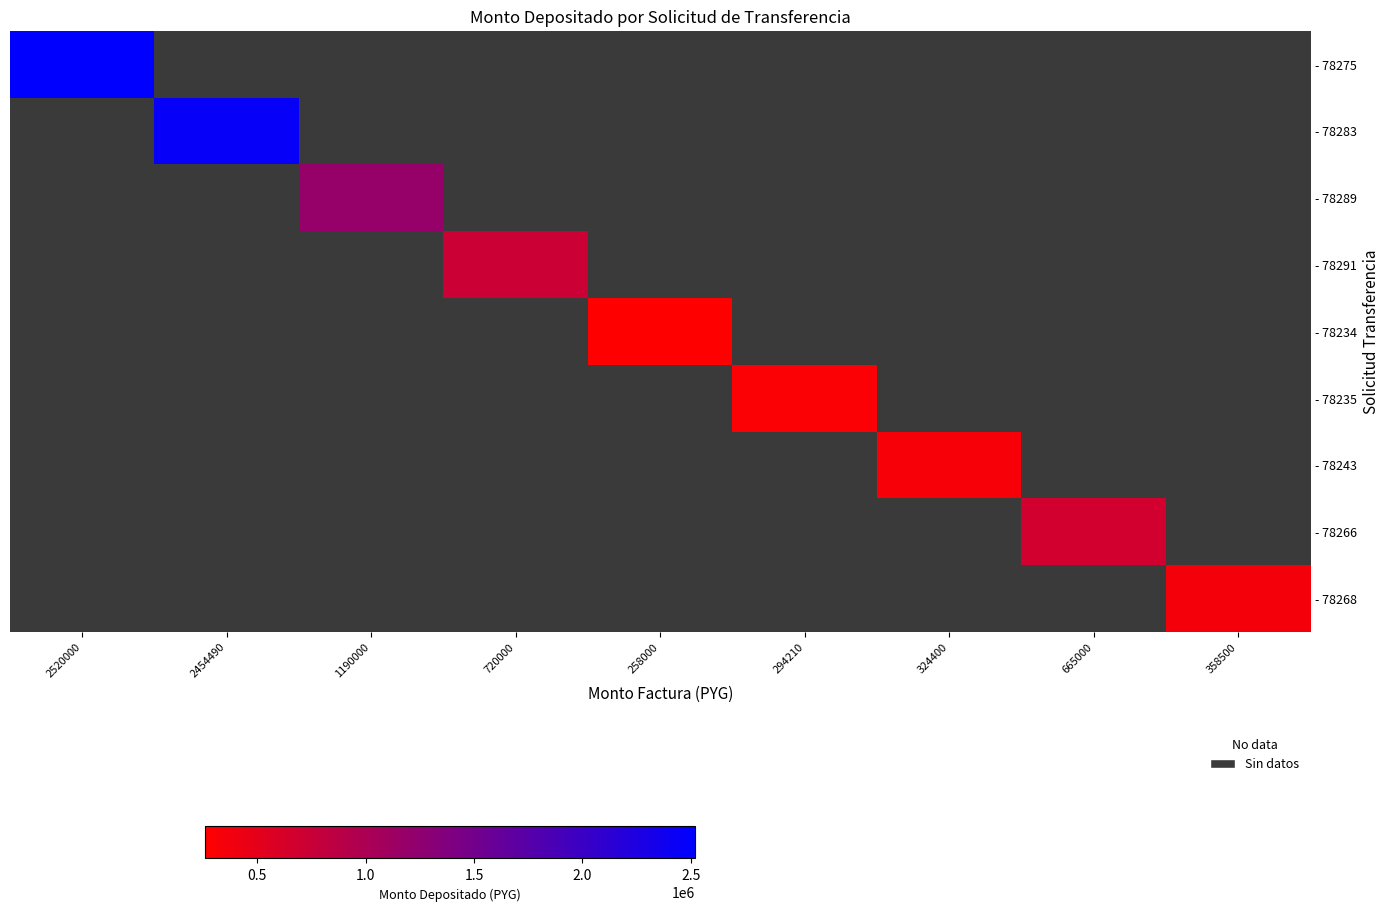

At which category does the chart reach its minimum across all series?

258000